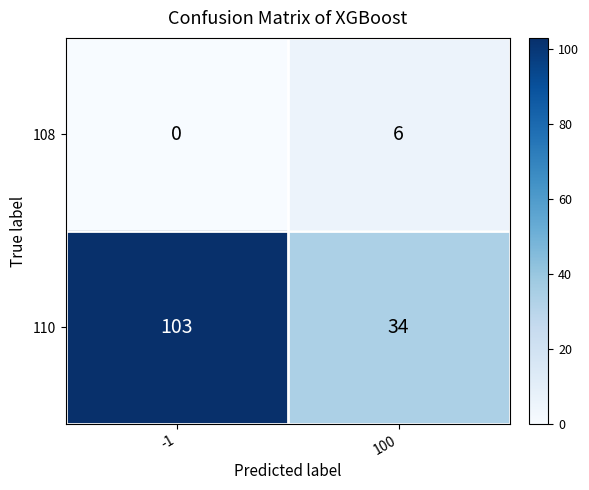

What is the average value of the 108 series?

3